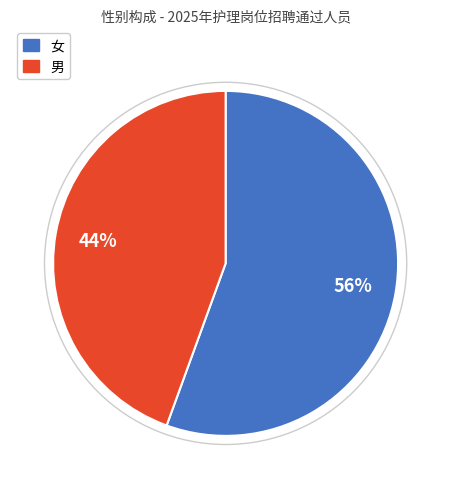

Approximately how many times larger is the value at 男 compared to 女?

0.8